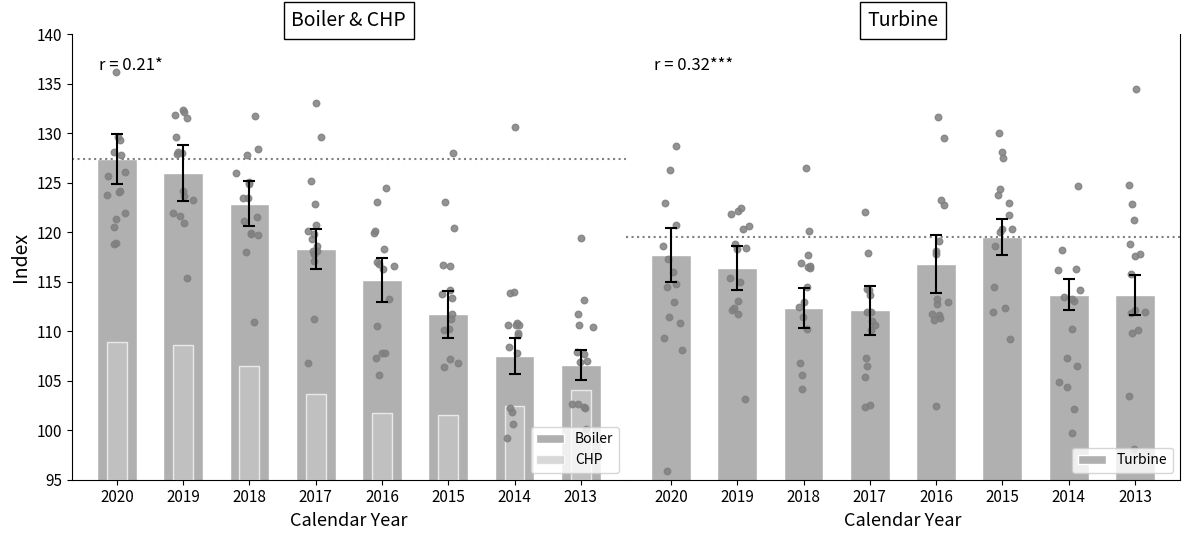

Which series reaches the maximum Y coordinate?

Boiler